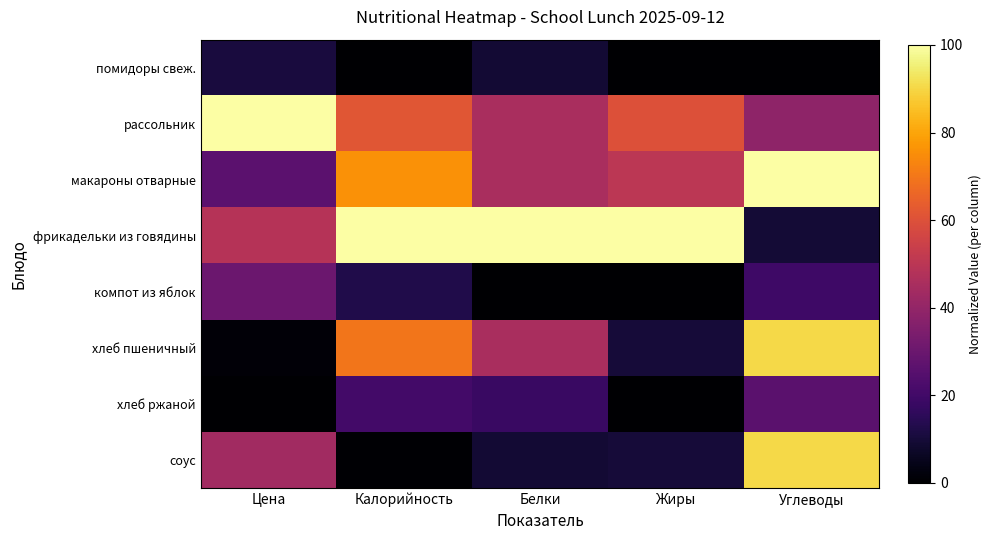

At Калорийность, list the series in order from smallest to largest.

помидоры свеж., соус, компот из яблок, хлеб ржаной, рассольник, хлеб пшеничный, макароны отварные, фрикадельки из говядины